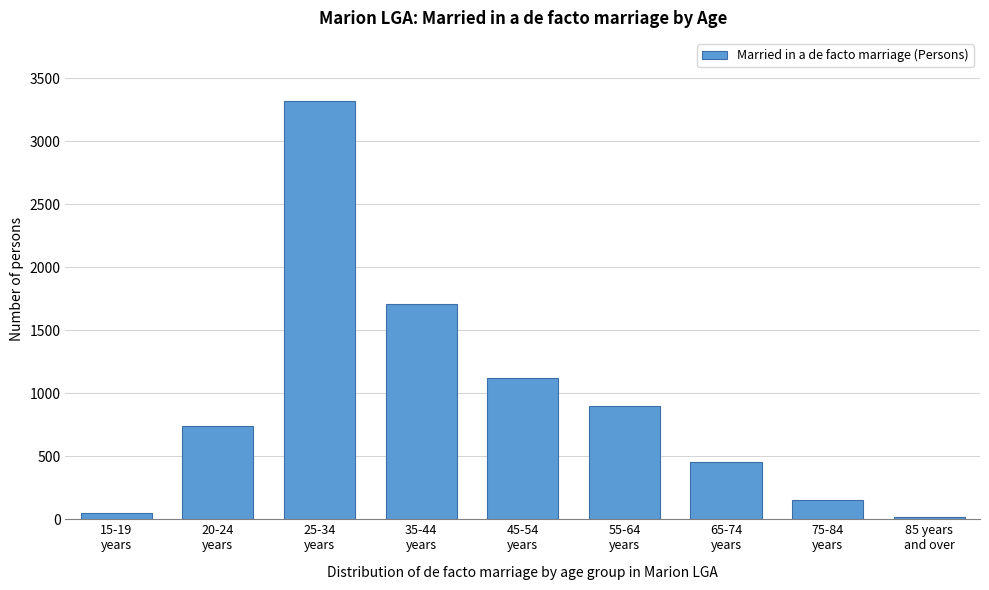

Reading left to right, what are all the values shown in this chart?

48	741	3321	1707	1121	898	457	150	19